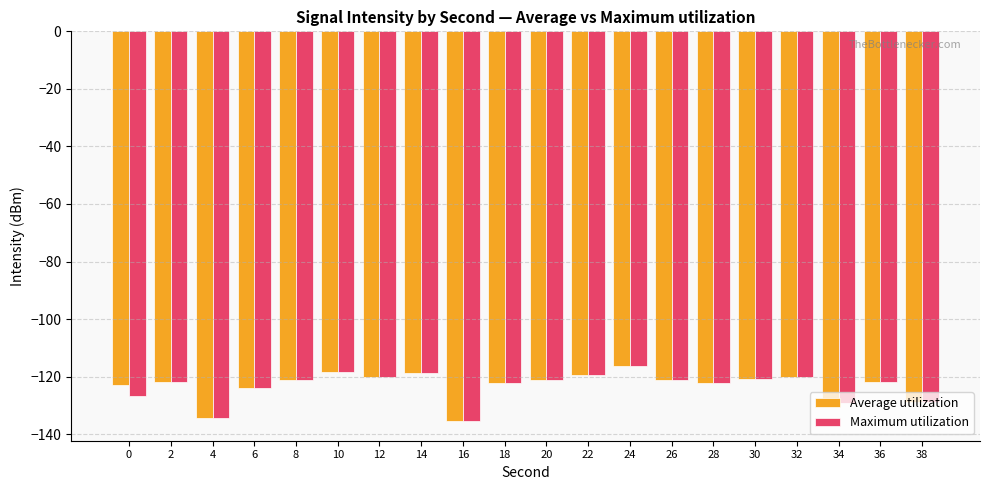

What is the value of the Maximum utilization bar at the 19th from the left?

-121.8